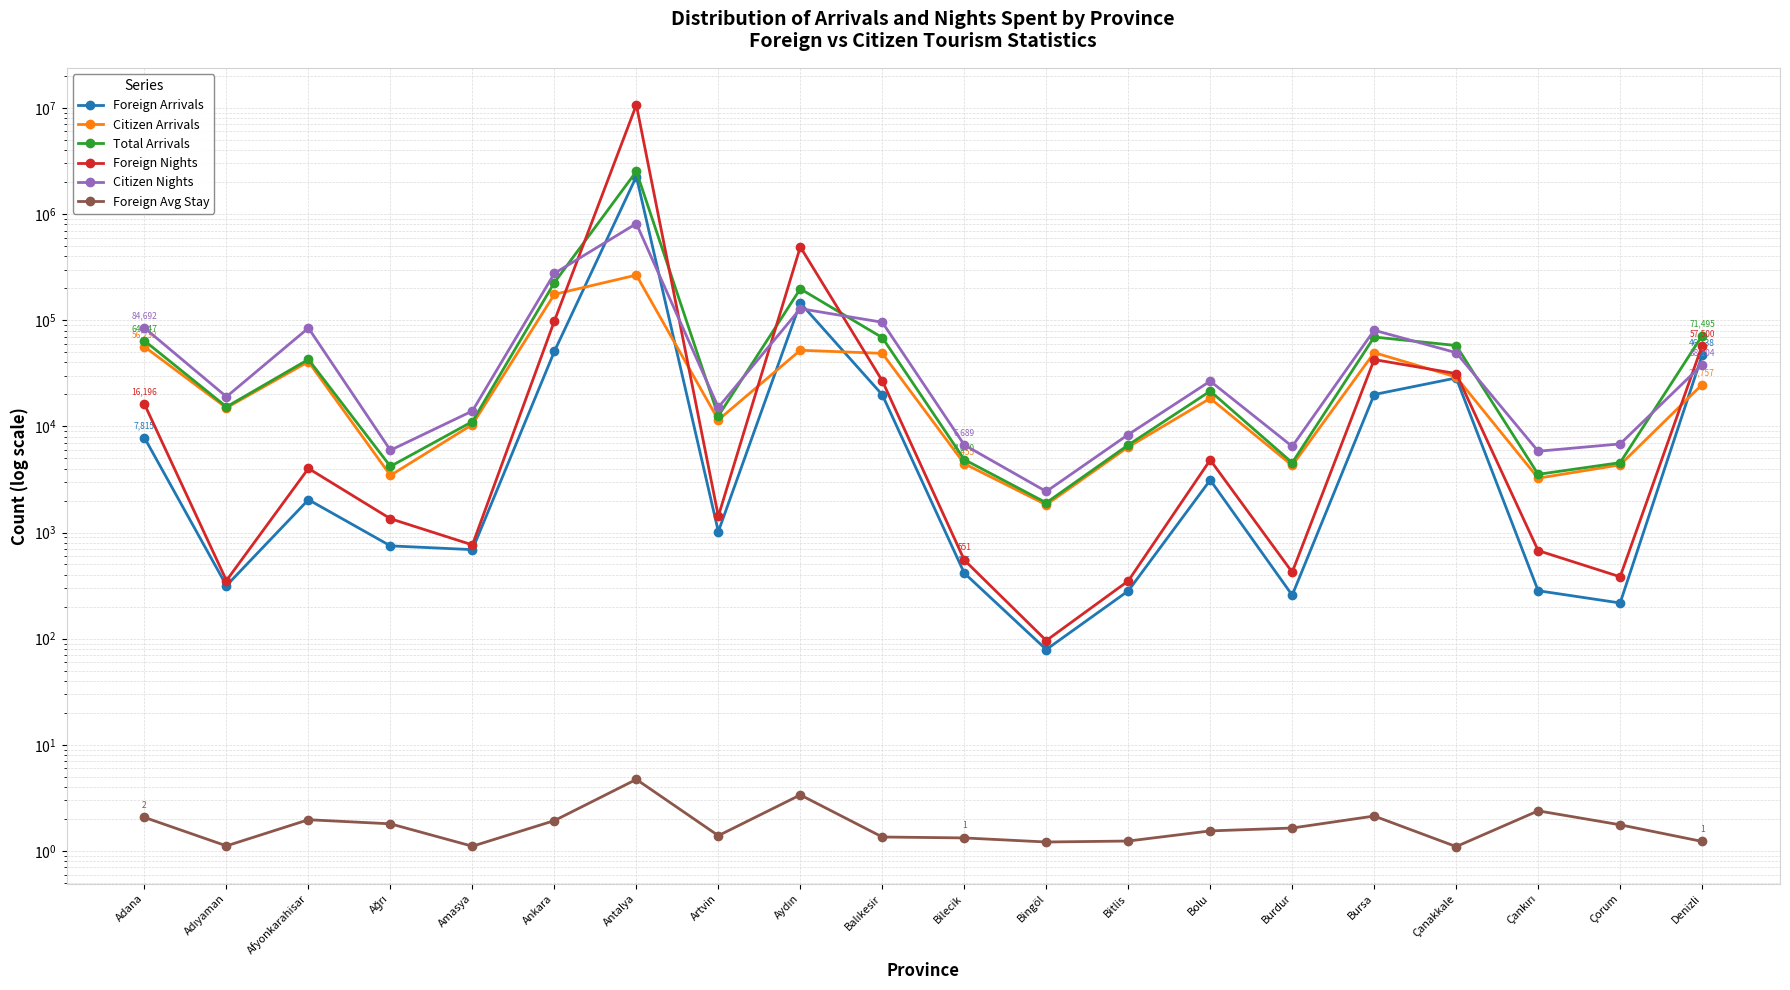

What is the minimum value shown in the chart?

1.1